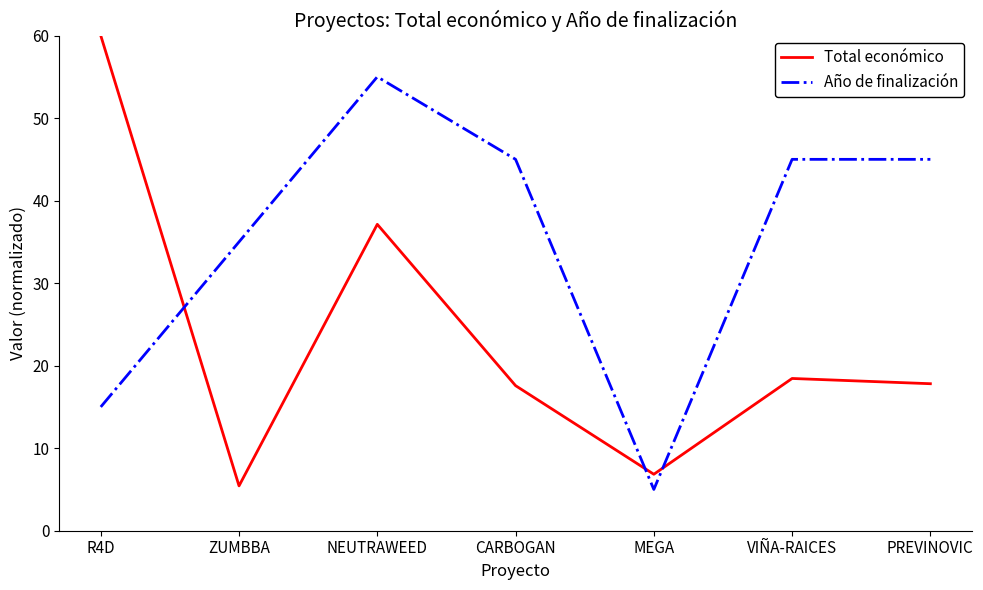

At which label does Año de finalización first exceed 45?

NEUTRAWEED